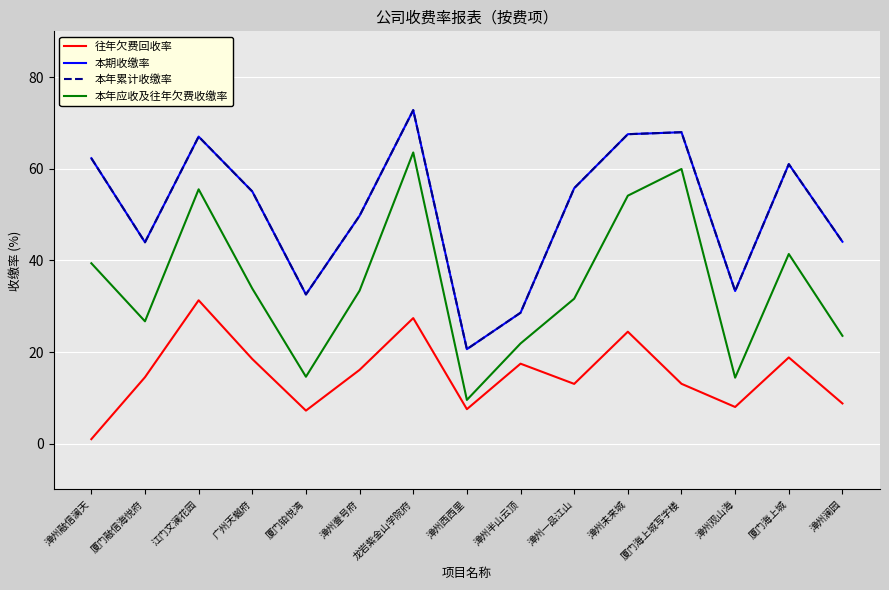

True or false: 本期收缴率 and 本年累计收缴率 cross at least once.

False